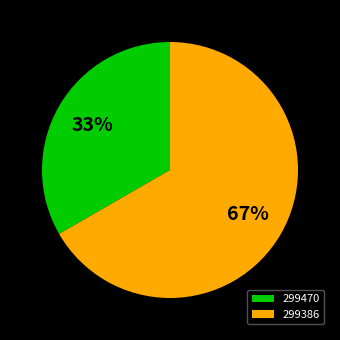

Is the sum of 299470 and 299386 greater than half?

Yes